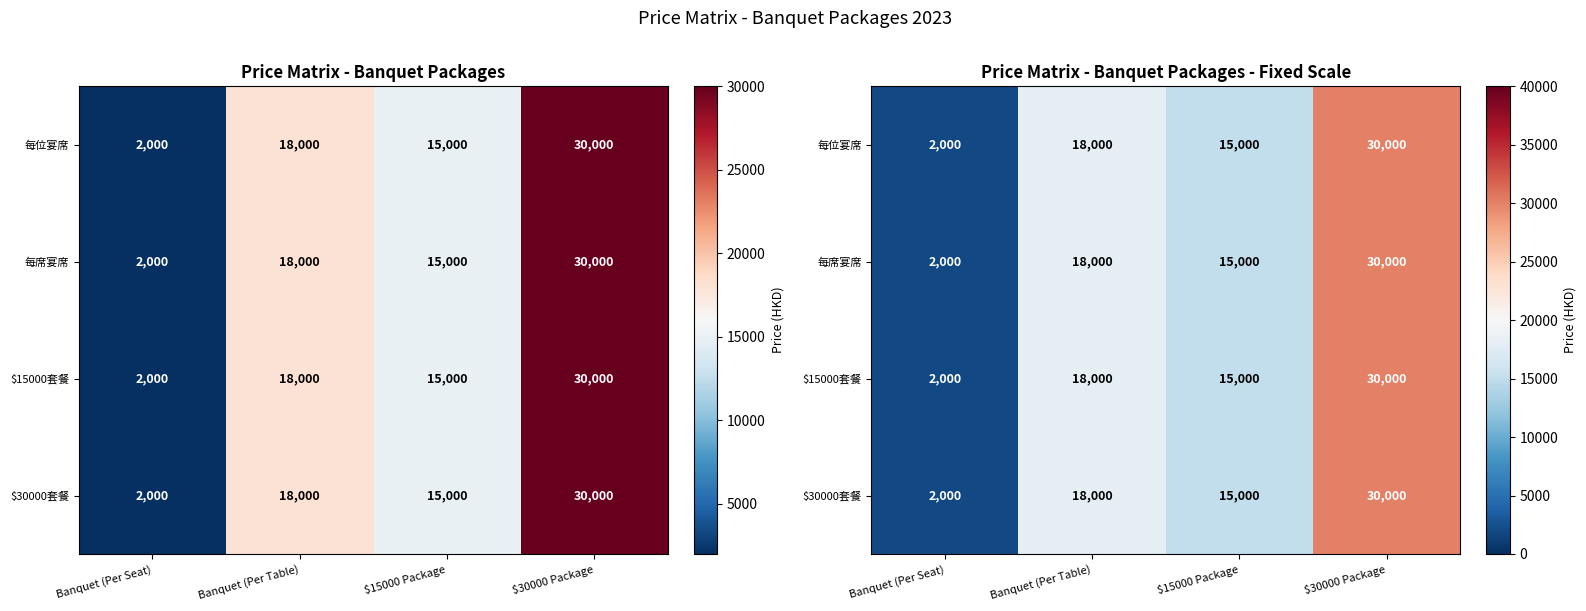

True or false: $30000套餐 has a value of 24195 at Banquet (Per Table).

False